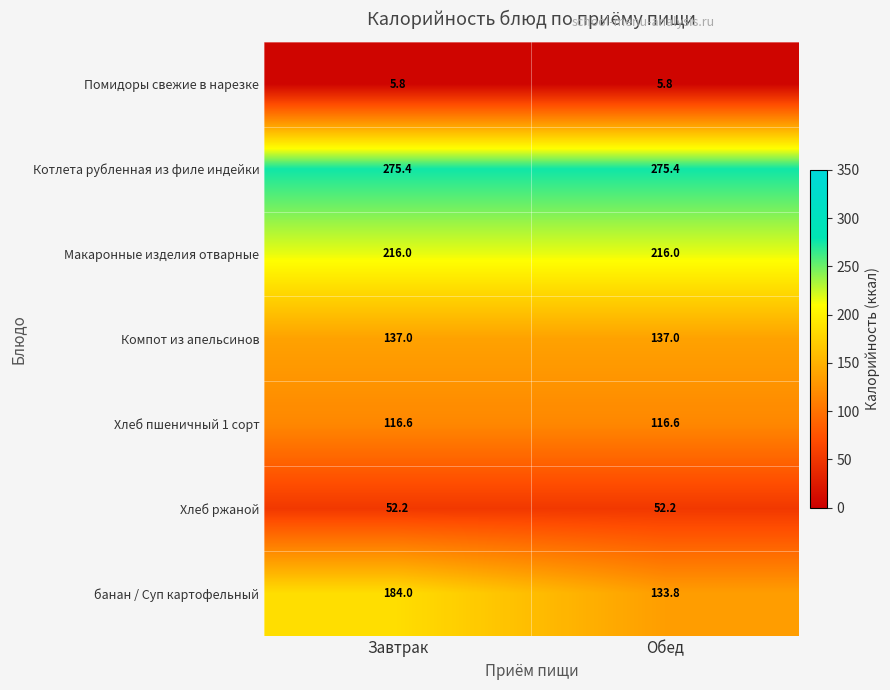

Count the number of categories in the chart.

2